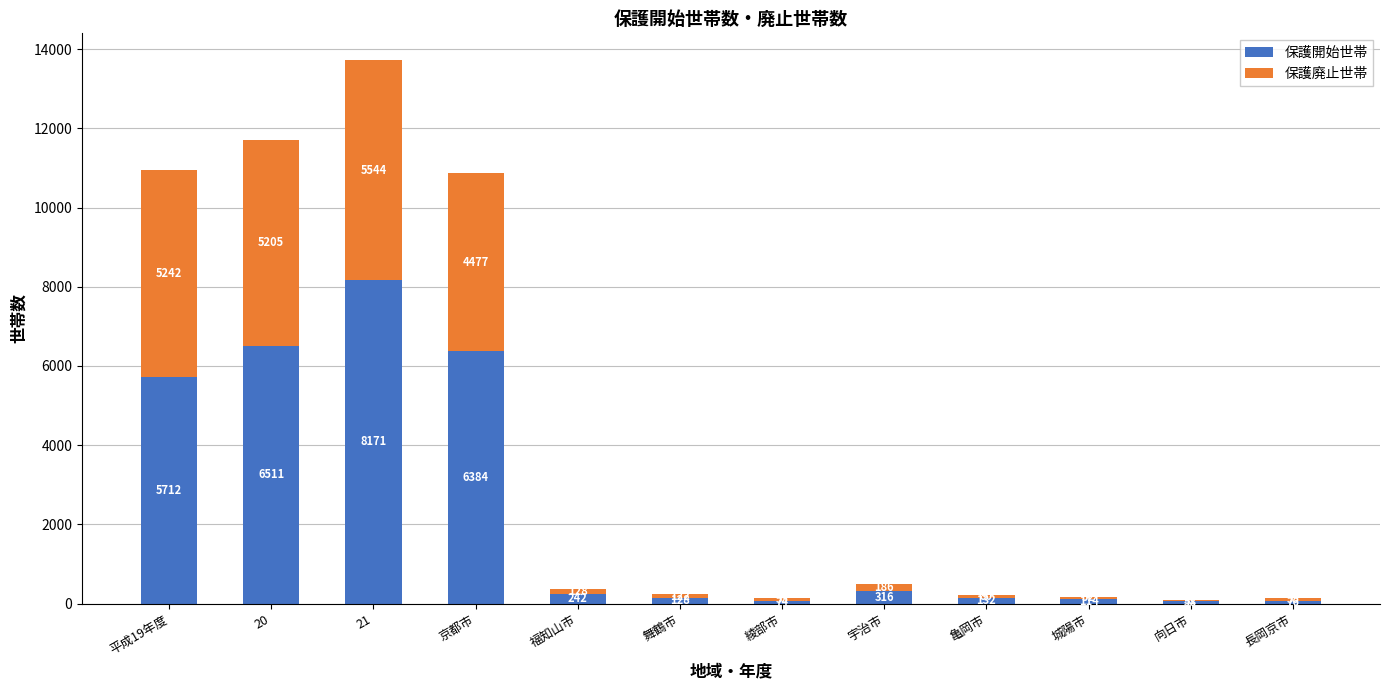

The value of 保護開始世帯 at 20 is 6511. True or false?

True